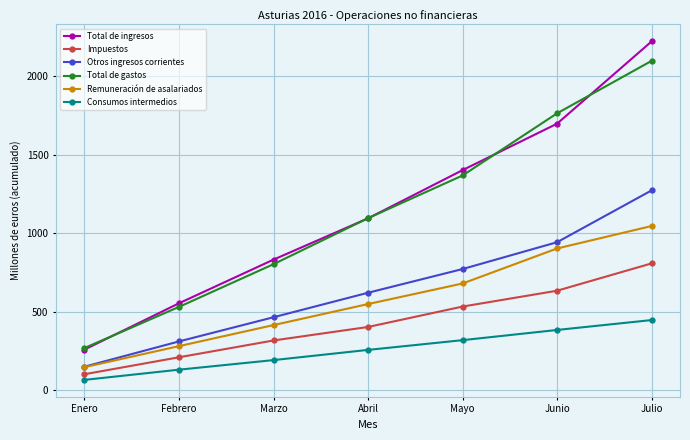

What is the spread (max minus min) of values at Mayo?

1083